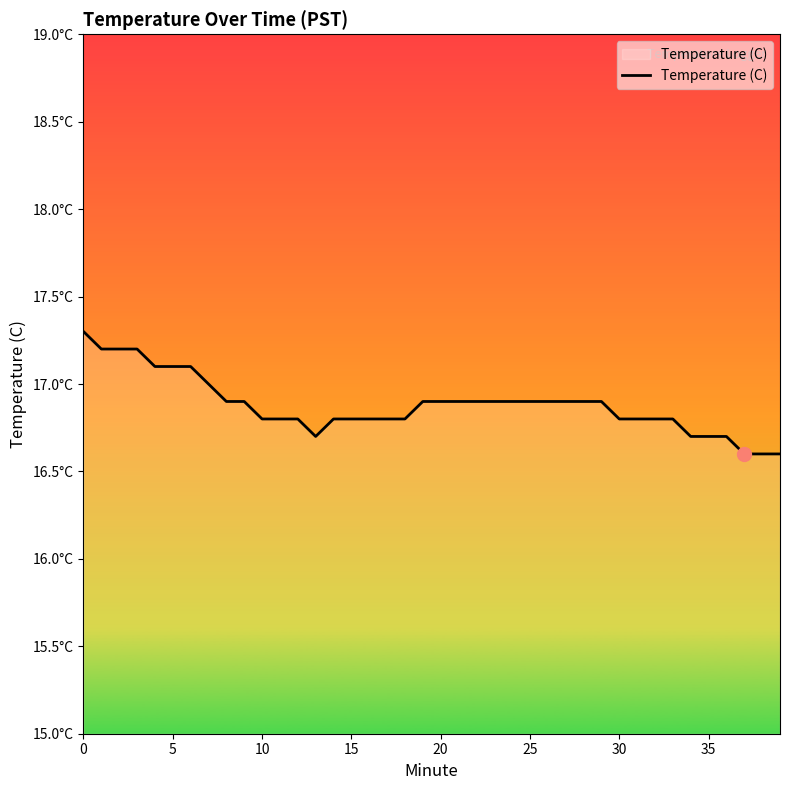

Is this an area chart (filled region under the line)?

Yes